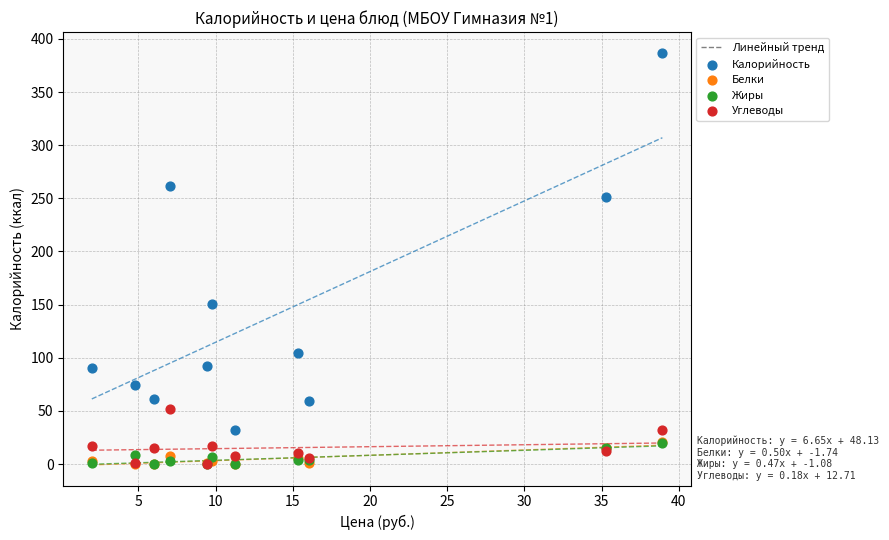

Across all series, what Y value is closest to 193?

150.8